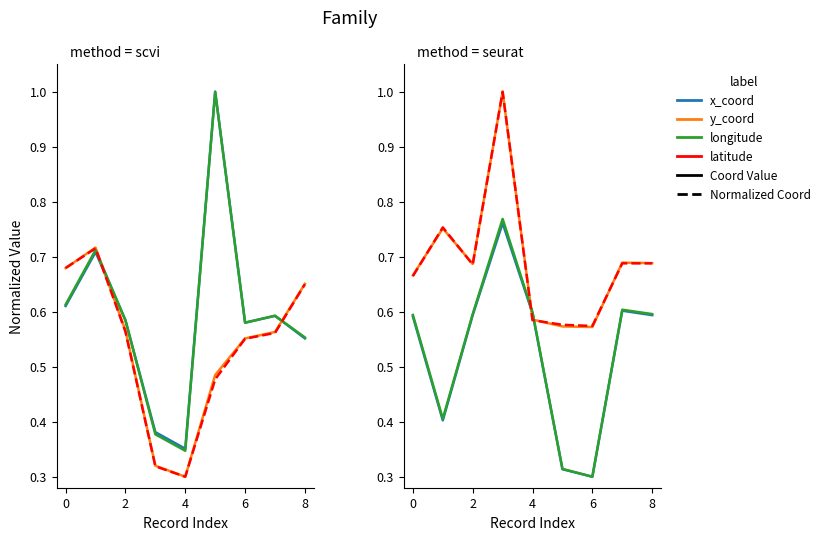

True or false: x_coord and longitude cross at least once.

False